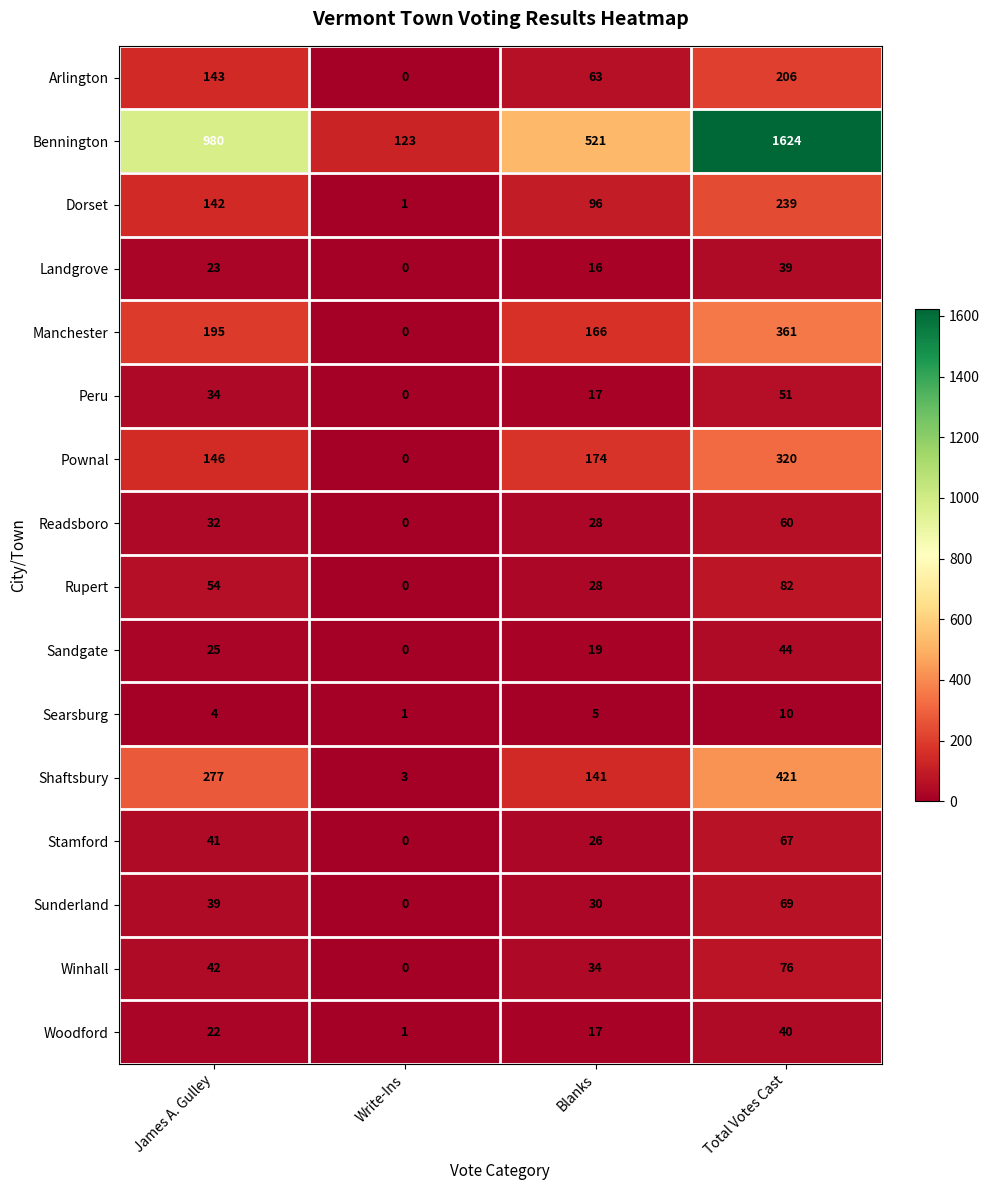

What is the difference between the maximum and minimum values in the Rupert series?

82